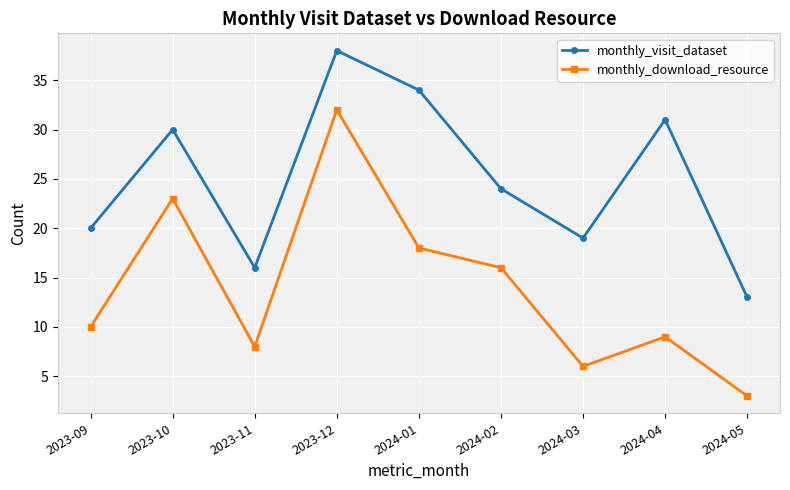

Reading left to right, what are all the values shown in this chart?

monthly_visit_dataset: 20	30	16	38	34	24	19	31	13
monthly_download_resource: 10	23	8	32	18	16	6	9	3